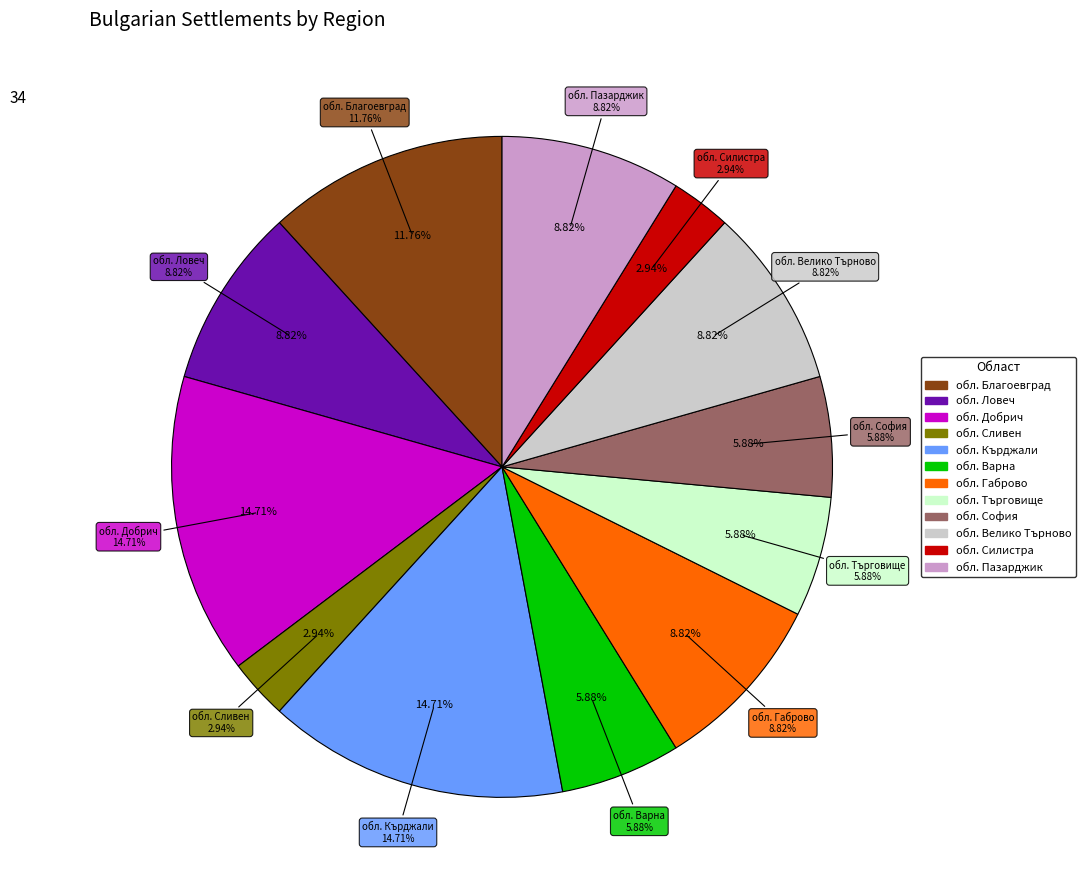

The обл. Пазарджик slice represents 18% of the pie. True or false?

False